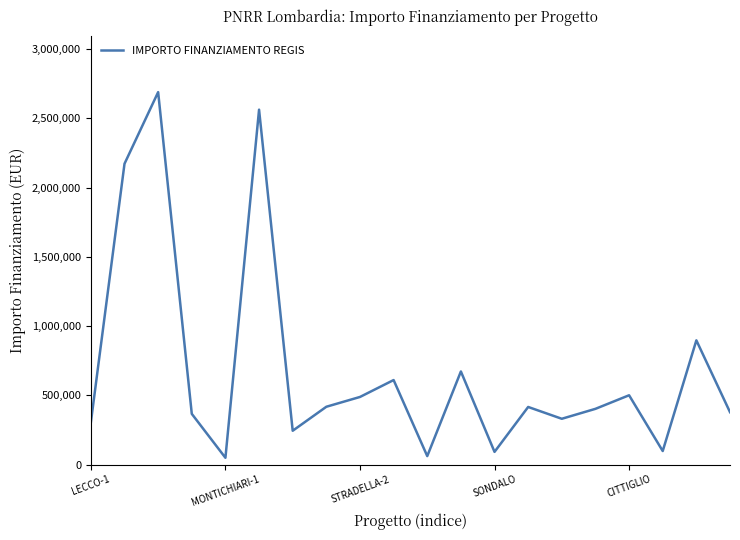

What is the maximum value shown in the chart?

2688400.0